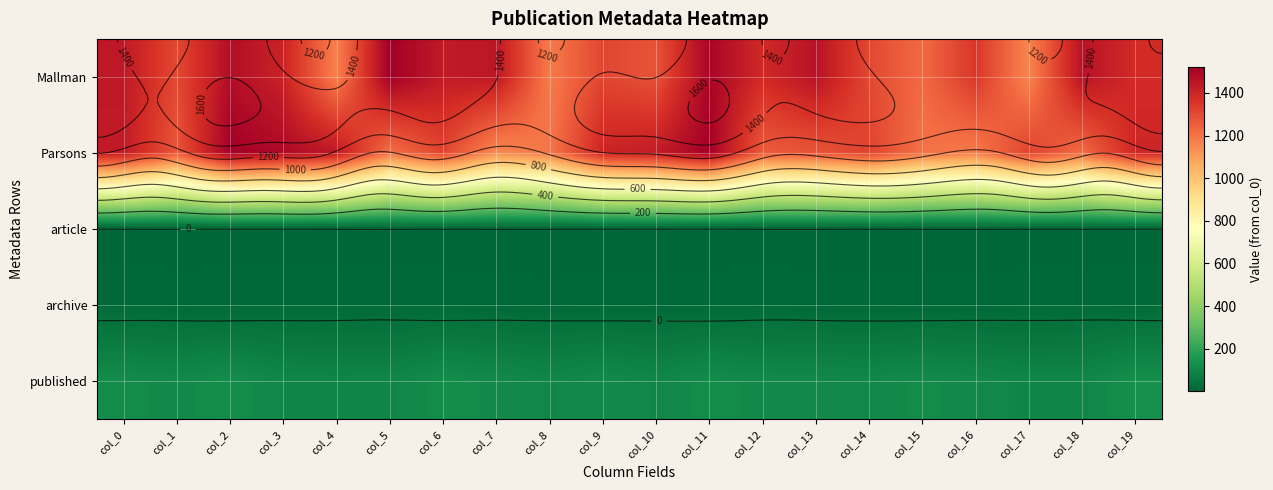

Where does the Mallman series first go above 1387?

col_0